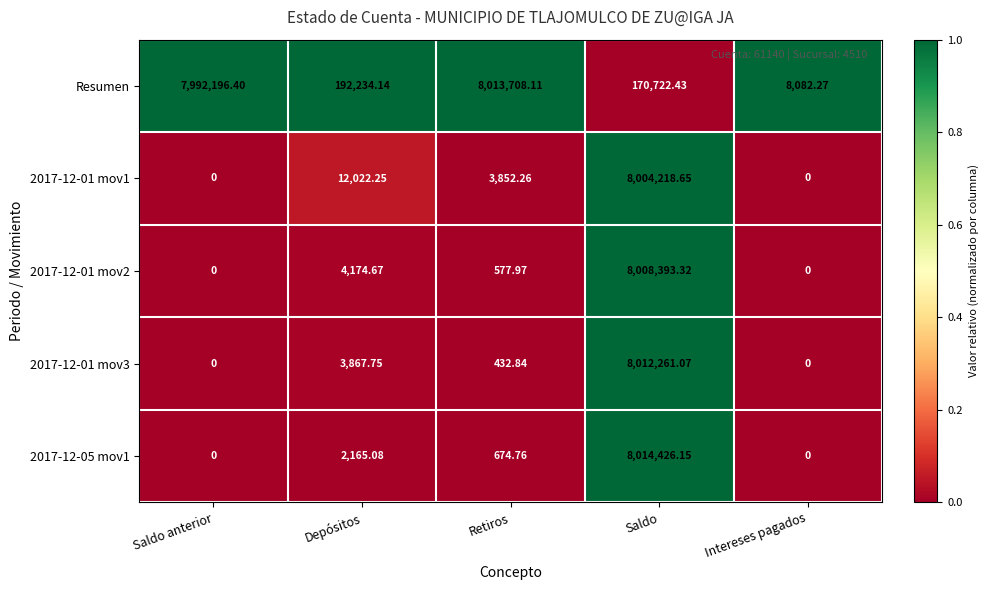

Which label corresponds to the largest value in the chart?

Saldo